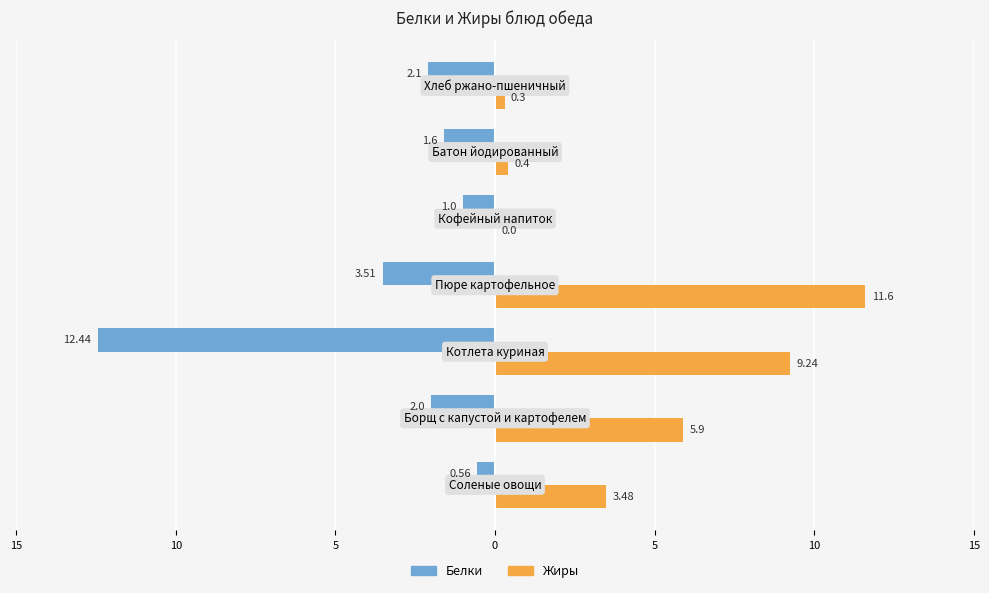

What is the difference between the second highest and second lowest values in the Белки series?

2.5